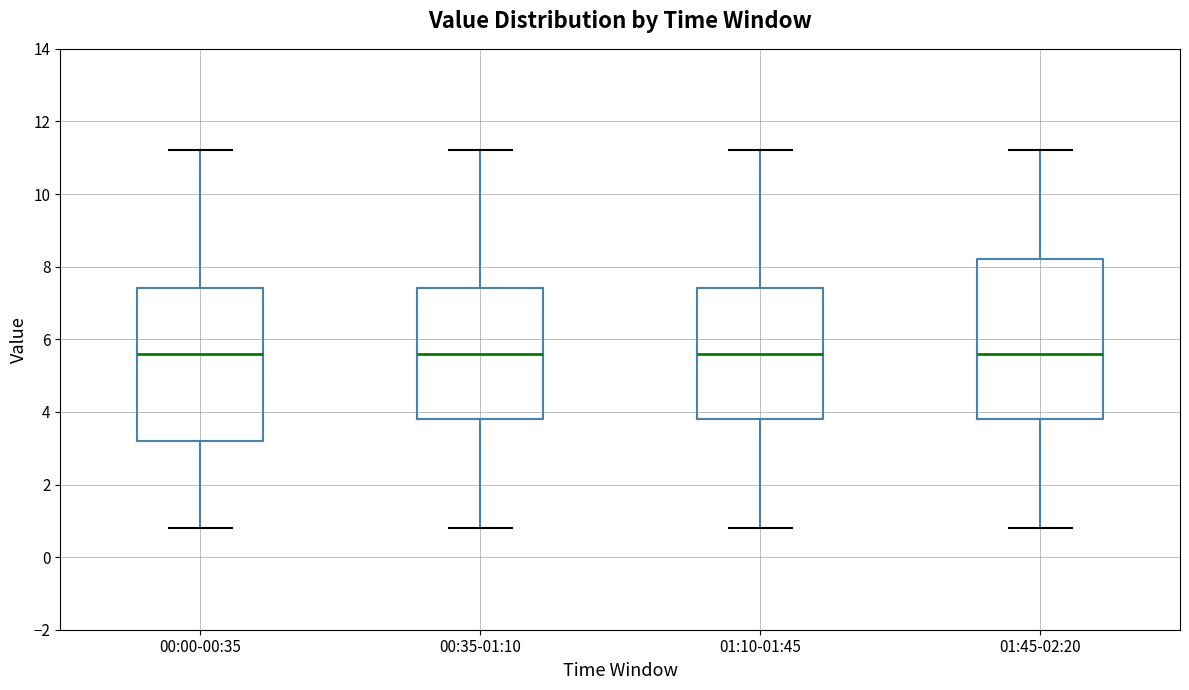

Reading left to right, transcribe this box plot: for each box, give where its median line is, the range the box spans, and where its two whiskers end, as read against the y-axis. The values are not printed on the chart, so give them approximately, as read against the axis.

00:00-00:35: median 5.6, box 3.2 to 7.4, whiskers 0.8 to 11.2
00:35-01:10: median 5.6, box 3.8 to 7.4, whiskers 0.8 to 11.2
01:10-01:45: median 5.6, box 3.8 to 7.4, whiskers 0.8 to 11.2
01:45-02:20: median 5.6, box 3.8 to 8.2, whiskers 0.8 to 11.2